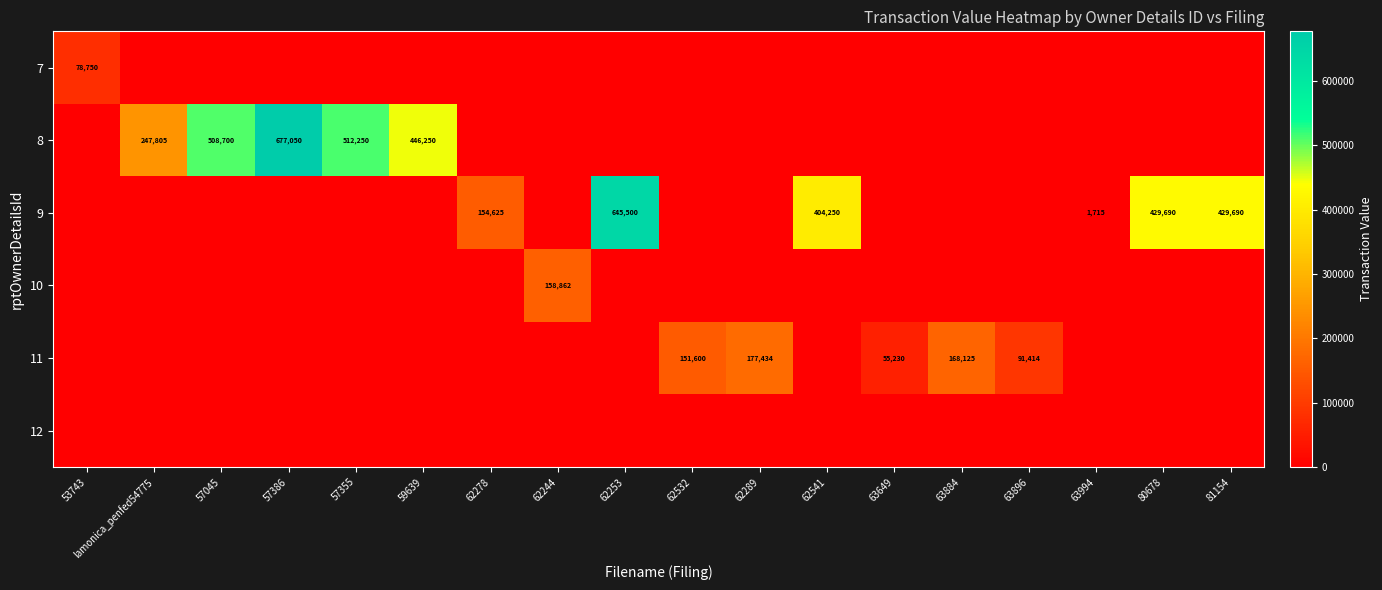

At how many categories does at least one series exceed 443900?

5